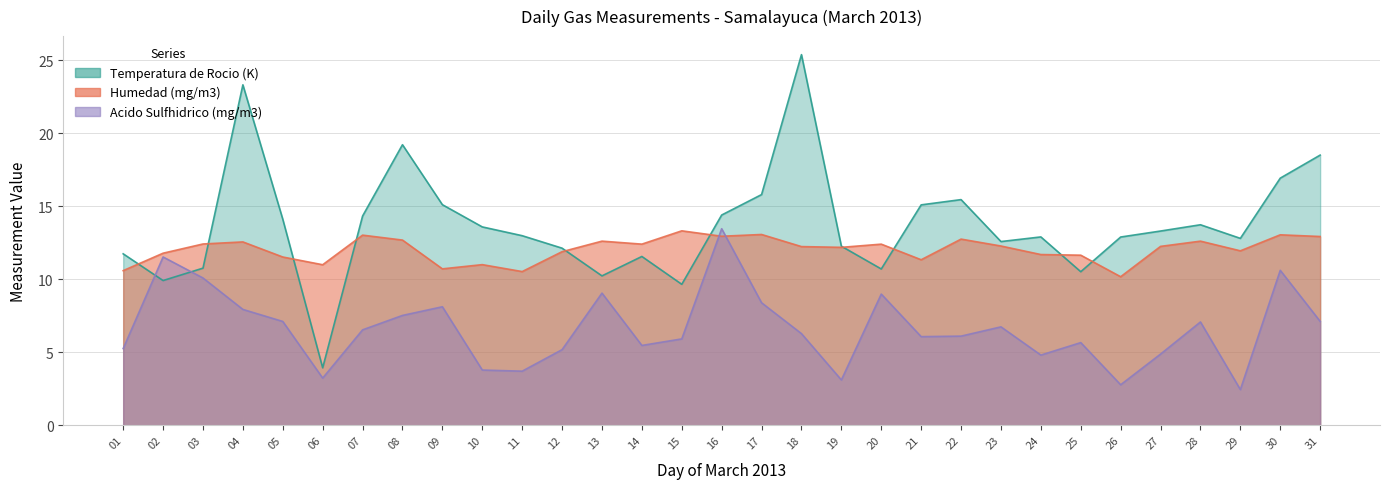

What is the sum of the Humedad (mg/m3) values at 13 and 20?

25.0